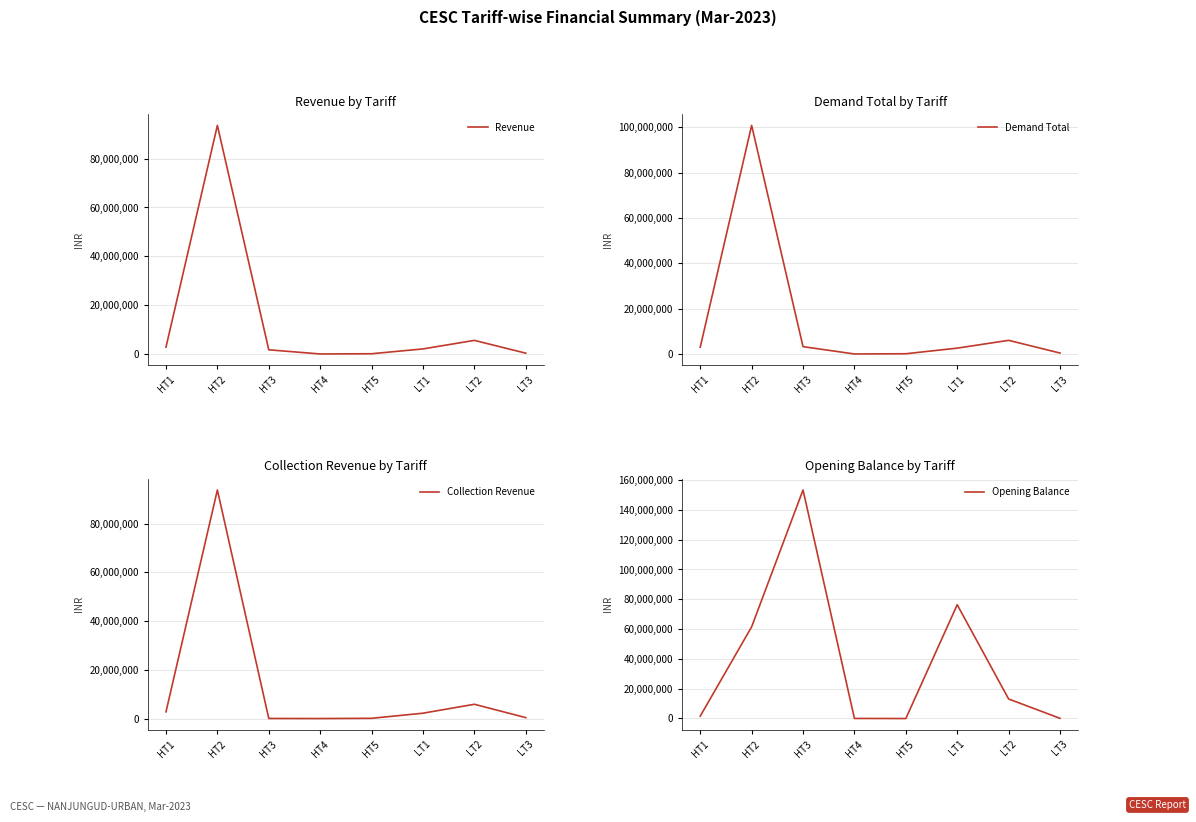

In Revenue, how many points are lower than both neighbors (excluding endpoints)?

1